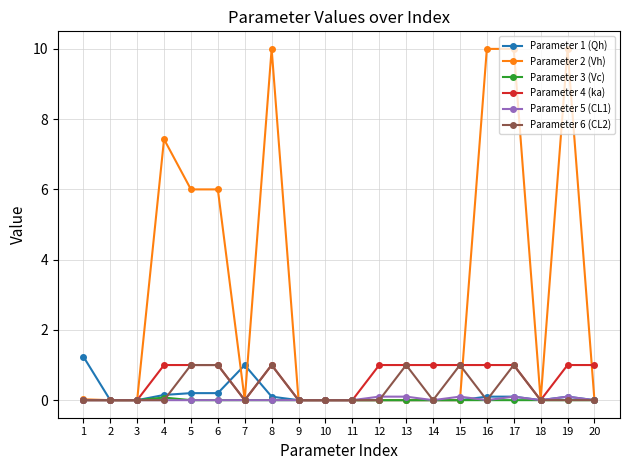

What is the maximum value for Parameter 2 (Vh)?

10.0